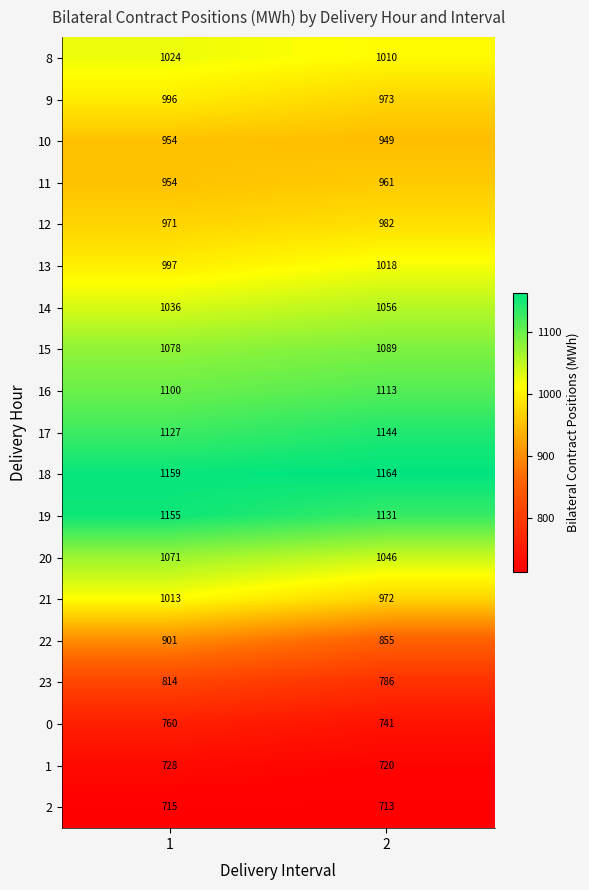

How many categories are shown in the chart?

2